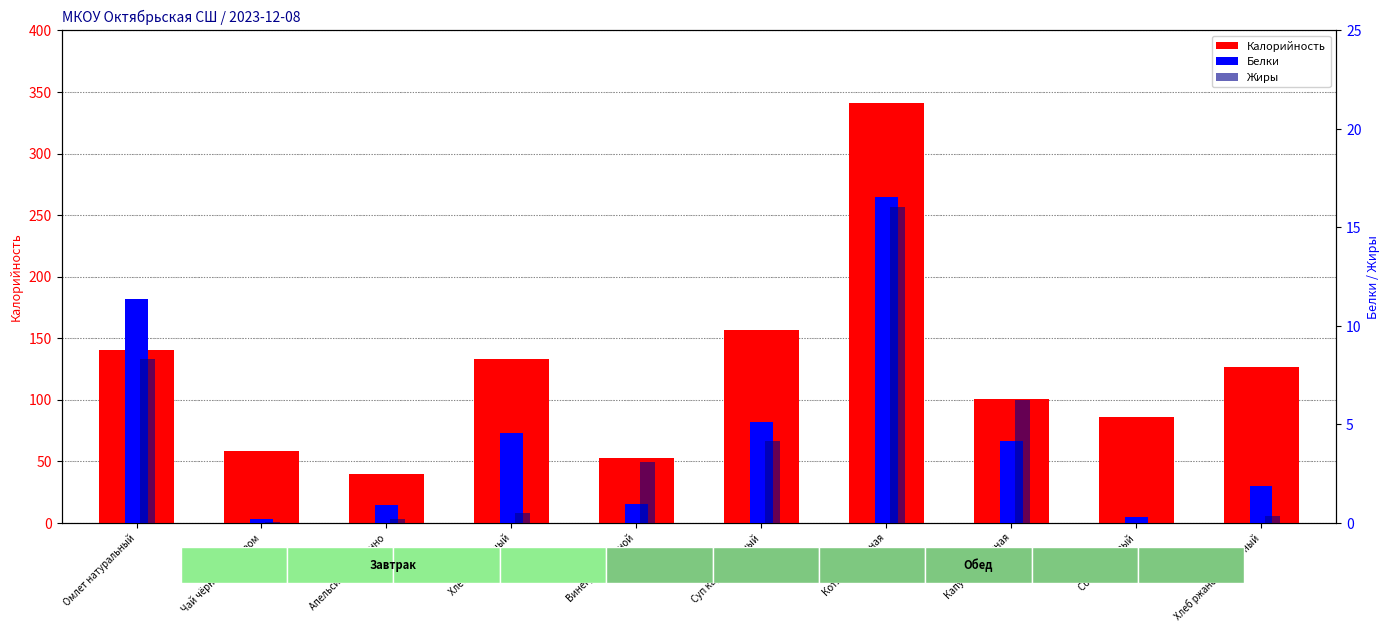

Reading left to right, list all the values displayed in this chart.

Калорийность: Омлет натуральный=140.3	Чай чёрный с сахаром=58.0	Апельсин порционно=40.0	Хлеб пшеничный=133.2	Винегрет овощной=52.7	Суп картофельный=156.3	Котлеты куриная=341.4	Капуста тушённая=100.9	Сок фруктовый=86.4	Хлеб ржано-пшеничный=126.7
Белки: Омлет натуральный=11.4	Чай чёрный с сахаром=0.2	Апельсин порционно=0.9	Хлеб пшеничный=4.6	Винегрет овощной=0.9	Суп картофельный=5.1	Котлеты куриная=16.6	Капуста тушённая=4.1	Сок фруктовый=0.3	Хлеб ржано-пшеничный=1.9
Жиры: Омлет натуральный=8.3	Чай чёрный с сахаром=0.1	Апельсин порционно=0.2	Хлеб пшеничный=0.5	Винегрет овощной=3.1	Суп картофельный=4.2	Котлеты куриная=16.0	Капуста тушённая=6.2	Сок фруктовый=0.0	Хлеб ржано-пшеничный=0.4